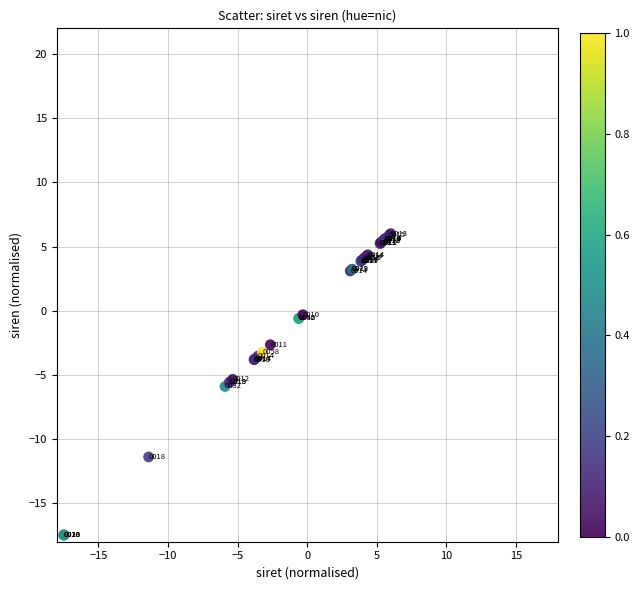

What Y value in the scatter plot is closest to -5?

-5.3